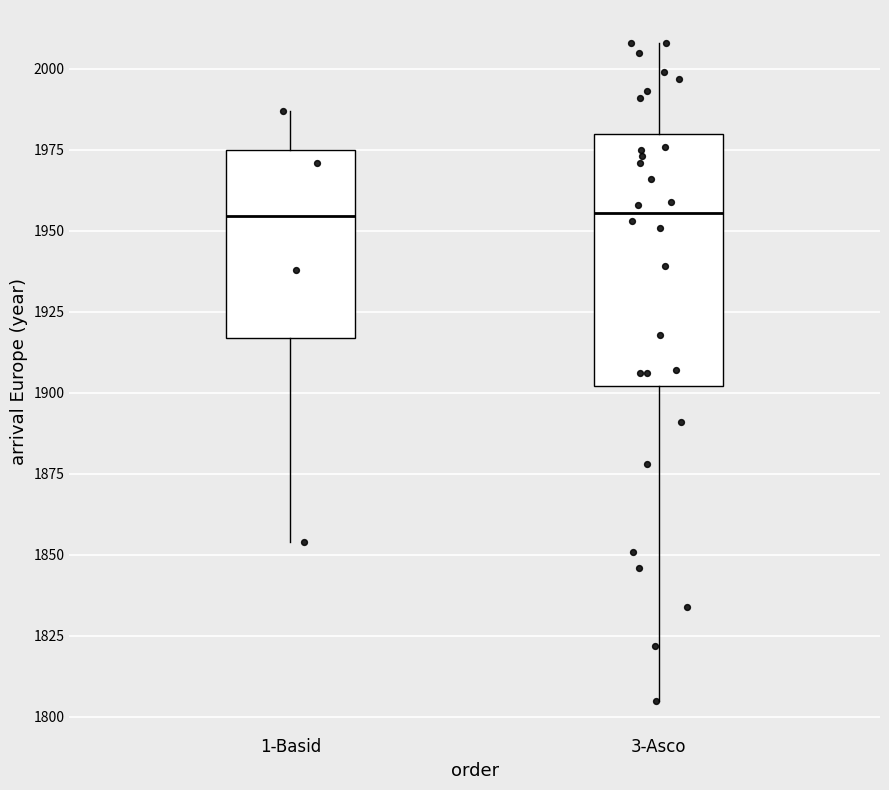

Reading left to right, read every box against the y-axis: the position of its median line, the range the box covers, and the ends of its whiskers. The values are not printed on the chart, so give them approximately, as read against the axis.

1-Basid: median 1955, box 1915 to 1975, whiskers 1855 to 1985
3-Asco: median 1955, box 1900 to 1980, whiskers 1805 to 2010